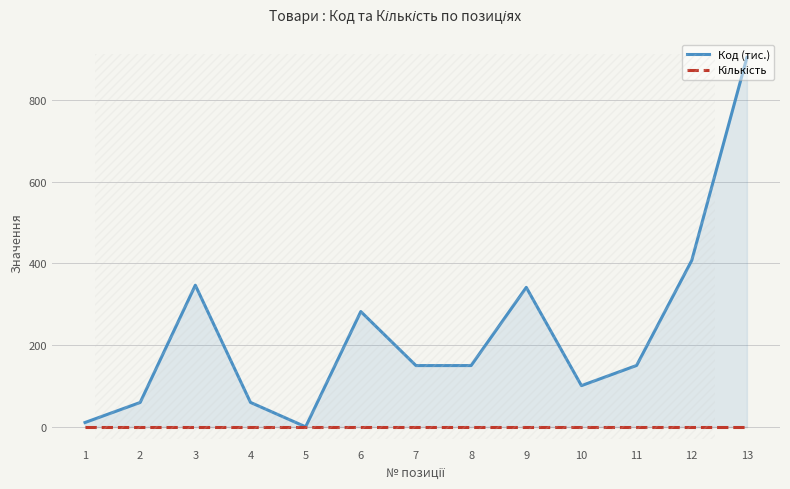

Reading left to right, list all the values displayed in this chart.

Код (тис.): 1=11.0	2=60.0	3=346.7	4=60.1	5=0.5	6=282.3	7=150.2	8=150.2	9=341.4	10=101.2	11=150.5	12=407.3	13=903.3
Кількість: 1=1.0	2=1.0	3=1.0	4=1.0	5=1.0	6=1.0	7=1.0	8=1.0	9=1.0	10=1.0	11=1.0	12=1.0	13=1.0